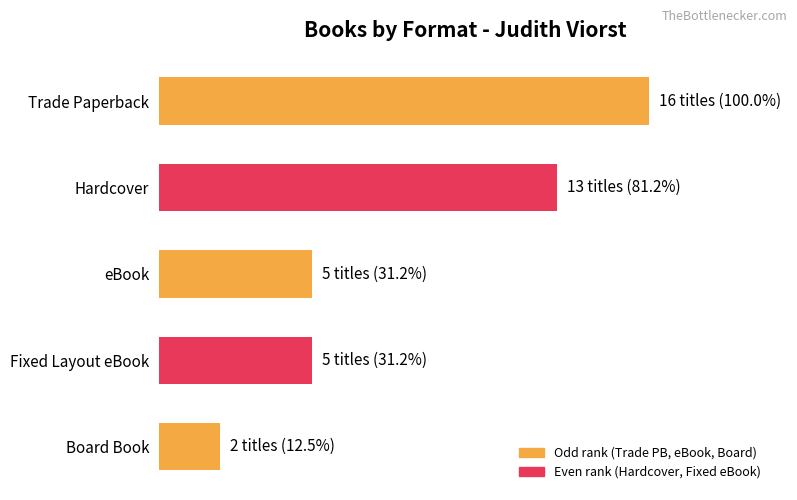

List the labels in order of value, smallest first.

Board Book, eBook, Fixed Layout eBook, Hardcover, Trade Paperback